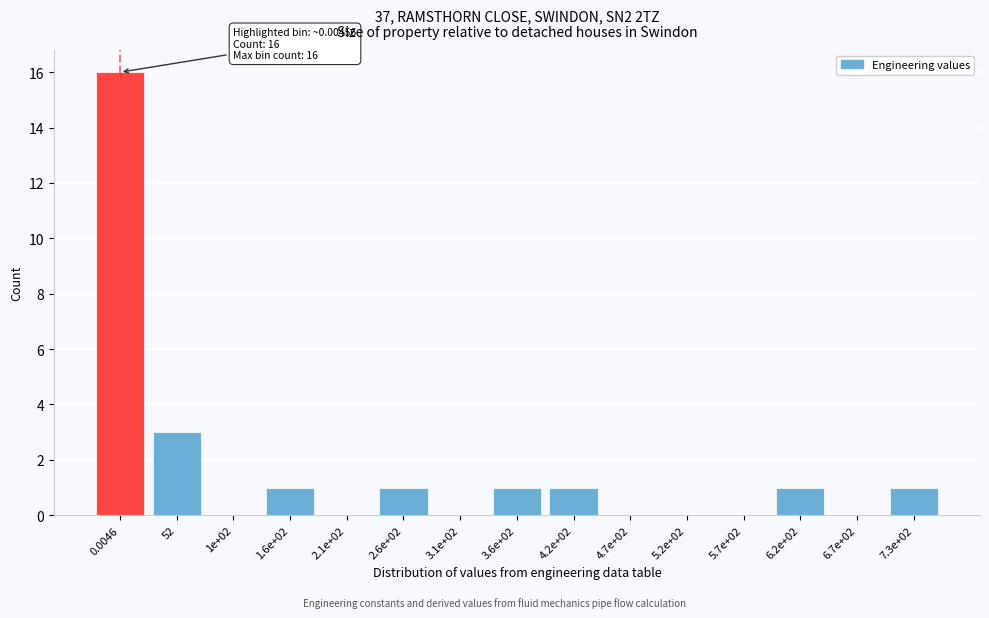

Reading right to left, what are all the values shown in this chart?

7.3e+02=1	6.7e+02=0	6.2e+02=1	5.7e+02=0	5.2e+02=0	4.7e+02=0	4.2e+02=1	3.6e+02=1	3.1e+02=0	2.6e+02=1	2.1e+02=0	1.6e+02=1	1e+02=0	52=3	0.0046=16